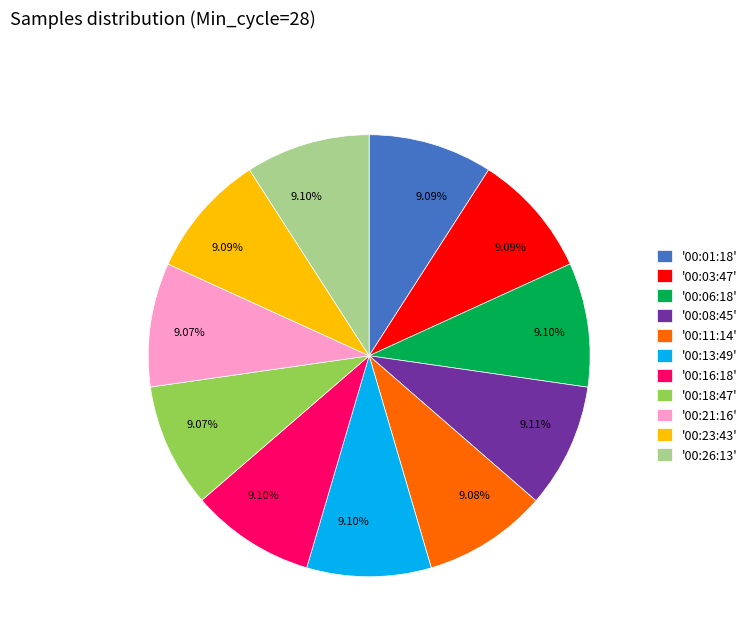

To the nearest percent, what is the average slice percentage?

9%